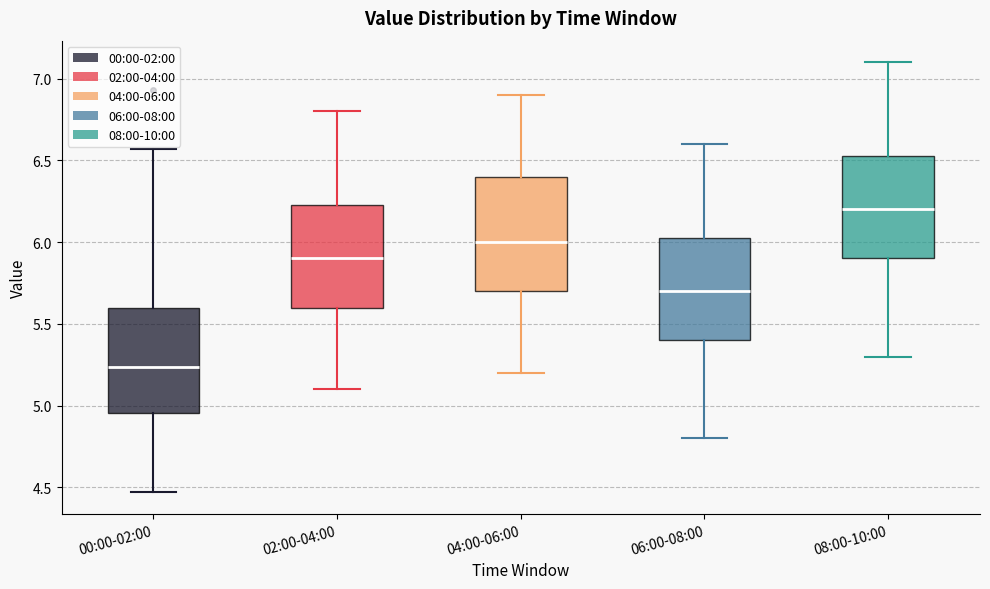

Comparing the boxes themselves (not the whiskers), which one is the tallest?

04:00-06:00